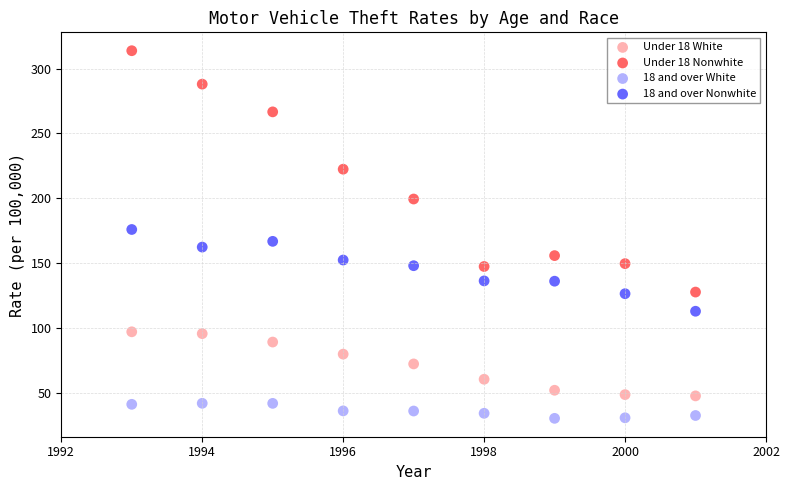

Which series has the largest Y range (max minus min)?

Under 18 Nonwhite